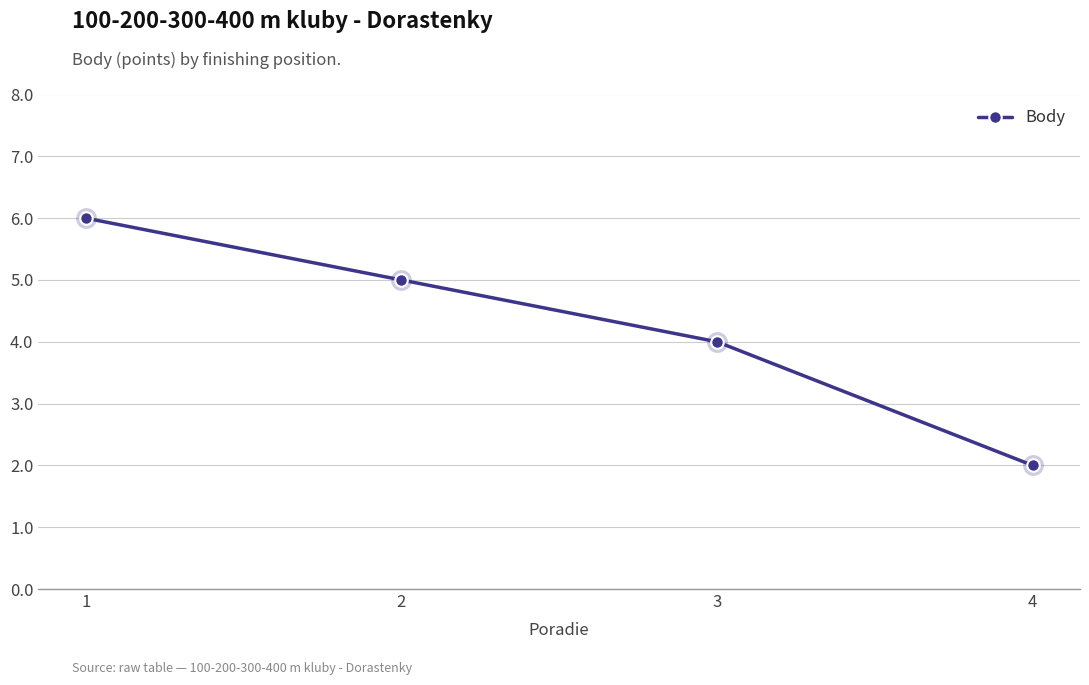

List the labels in order of value, largest first.

1, 2, 3, 4